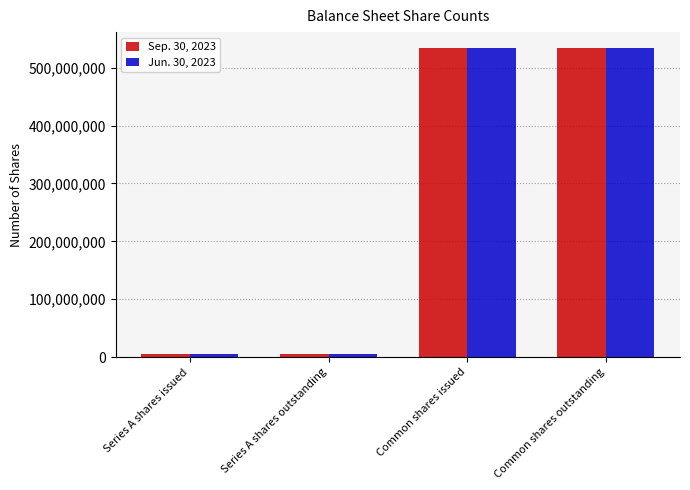

What is the maximum value shown in the chart?

534750000